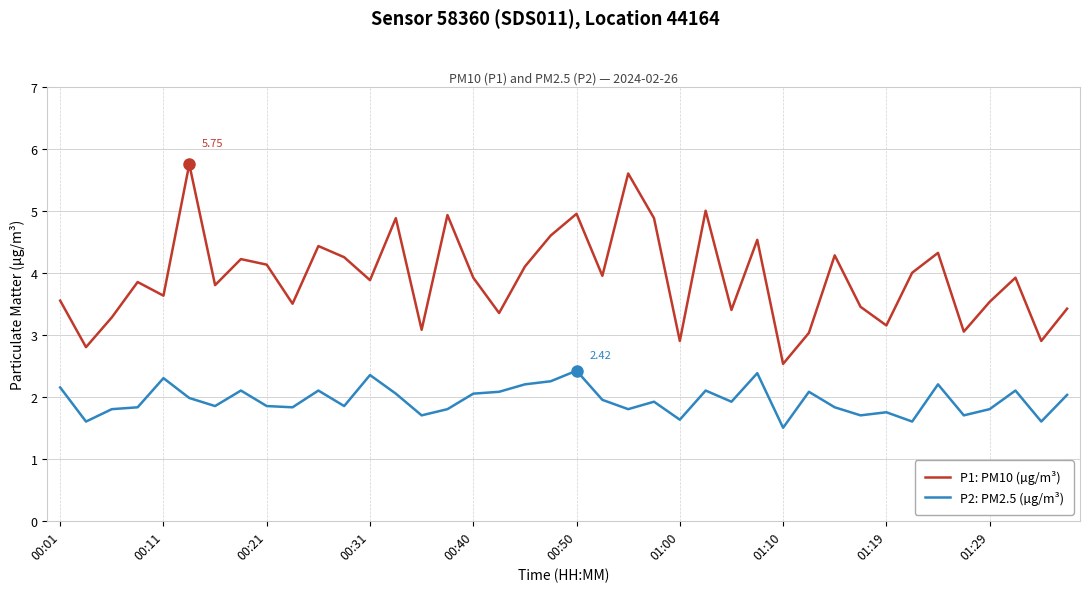

What are all the series names shown in the legend?

P1: PM10 (µg/m³), P2: PM2.5 (µg/m³)